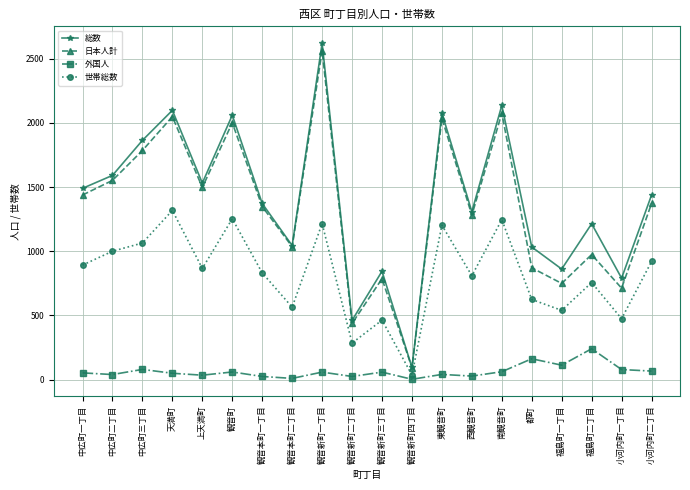

The value of 外国人 at 観音新町一丁目 is 58. True or false?

True